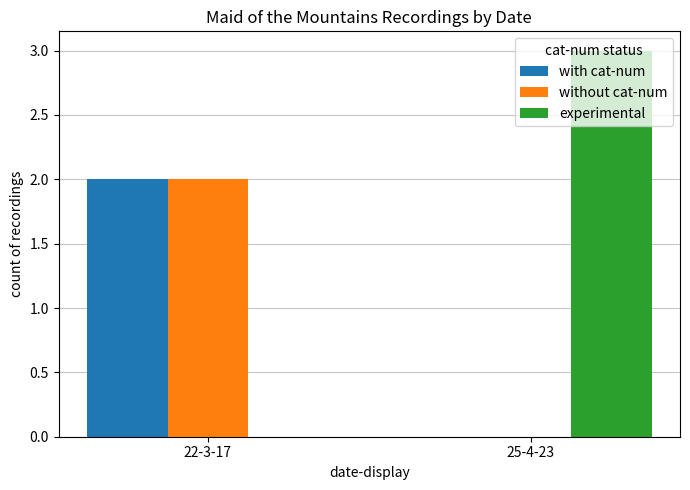

What is the difference between the without cat-num values at 22-3-17 and 25-4-23?

2